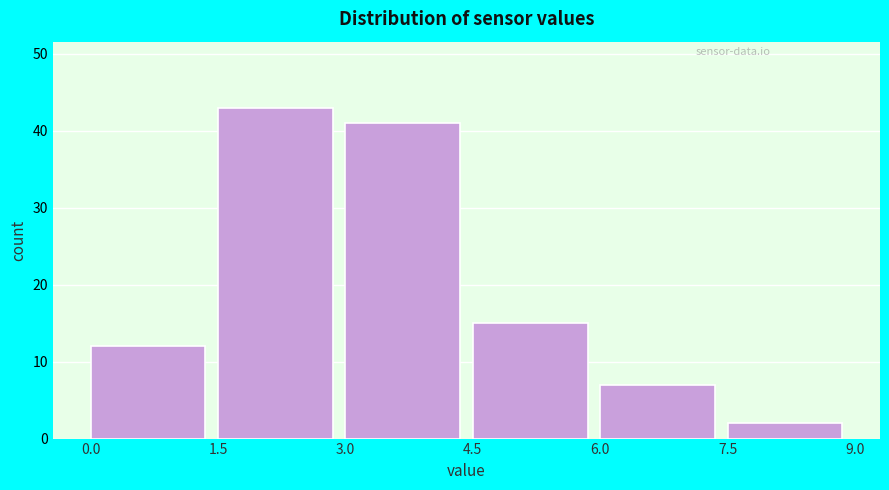

Reading left to right, list every bar in this chart as the range it spans on the x-axis followed by its height. The values are not printed on the chart, so give them approximately, as read against the axis.

0.0 to 1.5: 12
1.5 to 3.0: 43
3.0 to 4.5: 41
4.5 to 6.0: 15
6.0 to 7.5: 7
7.5 to 9.0: 2